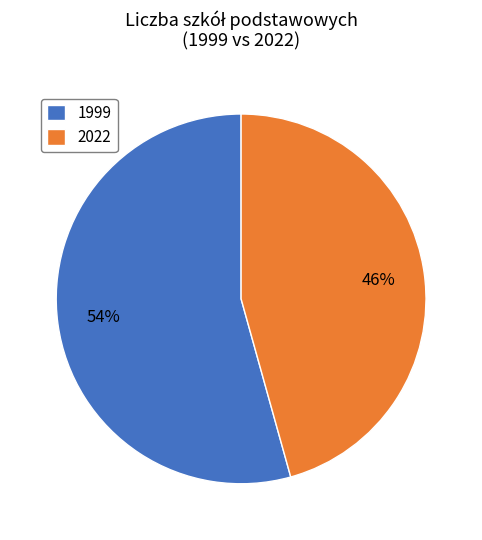

What is the largest slice in the pie chart?

1999